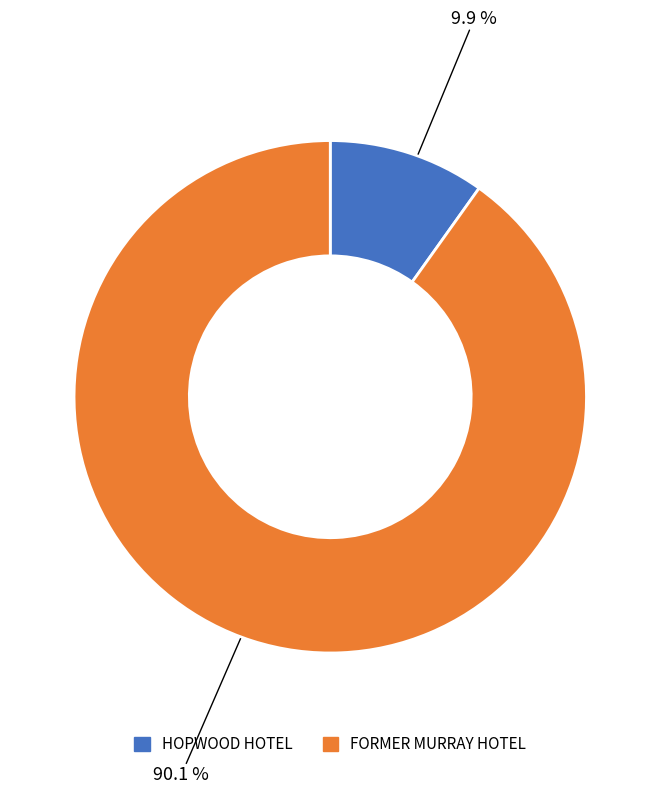

What is the smallest slice in the pie chart?

HOPWOOD HOTEL